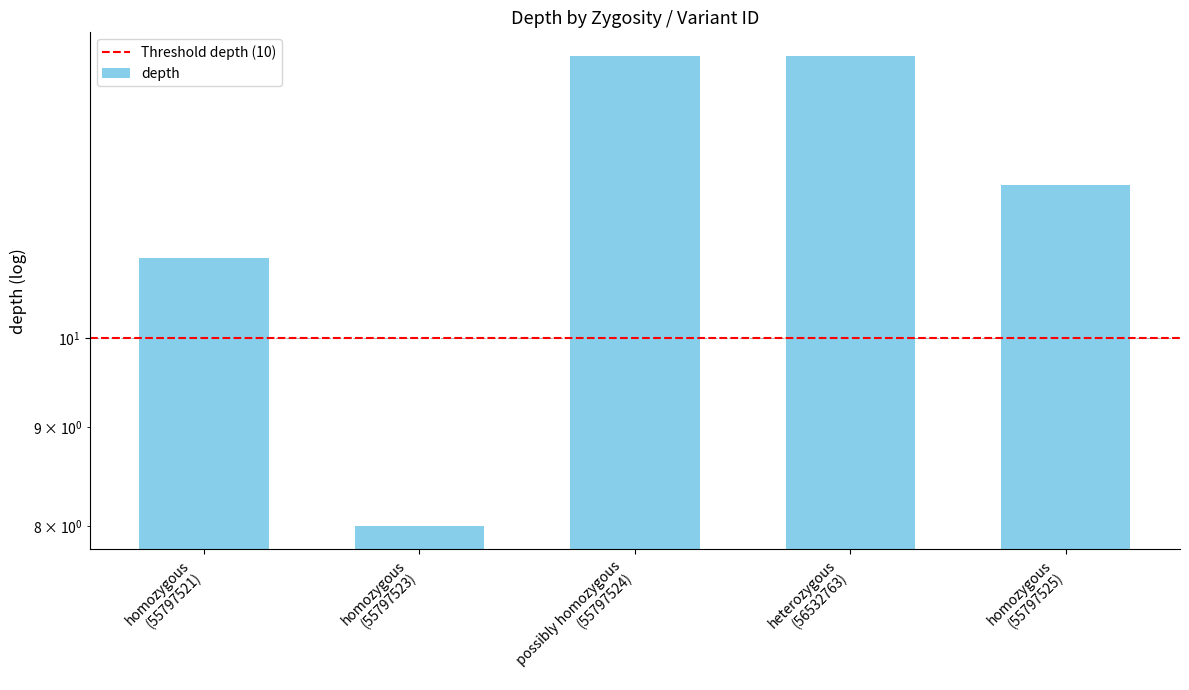

The value at homozygous (55797523) is 8. True or false?

True